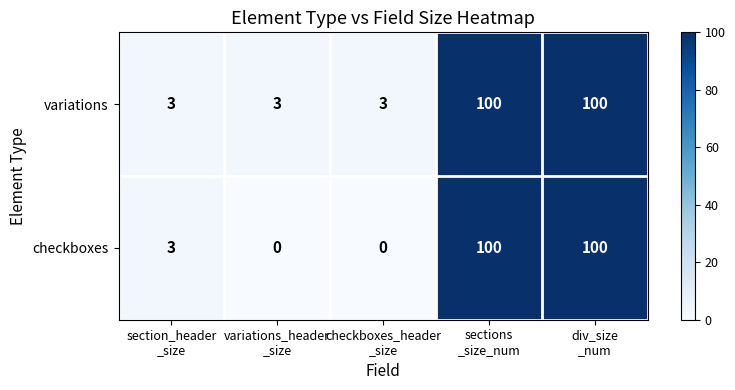

What is the maximum value for variations?

100